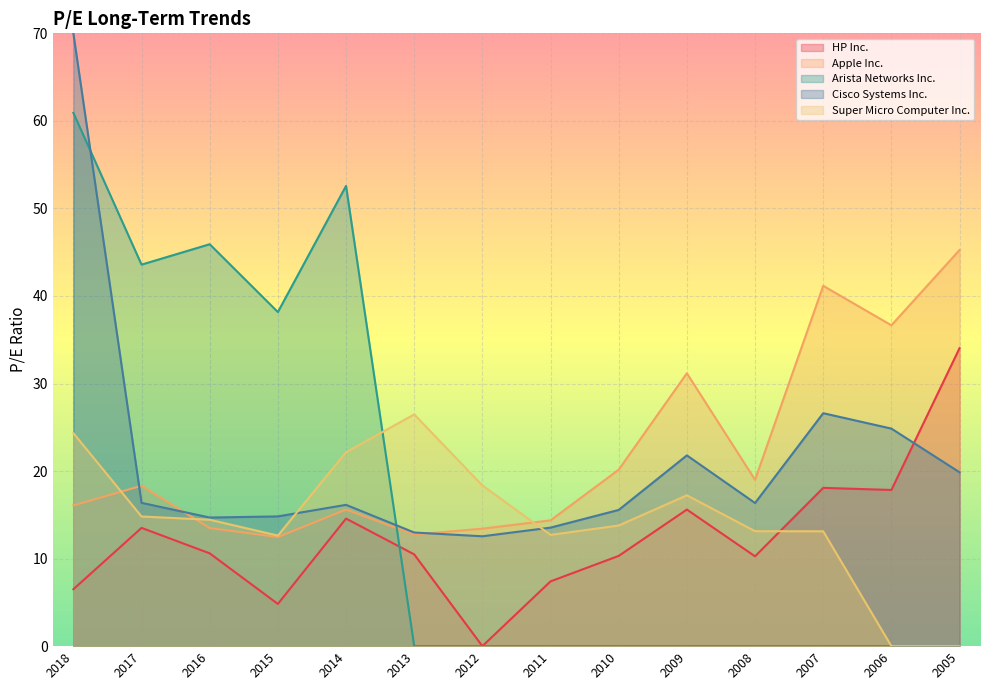

Between 2018 and 2005, which is larger?

2005